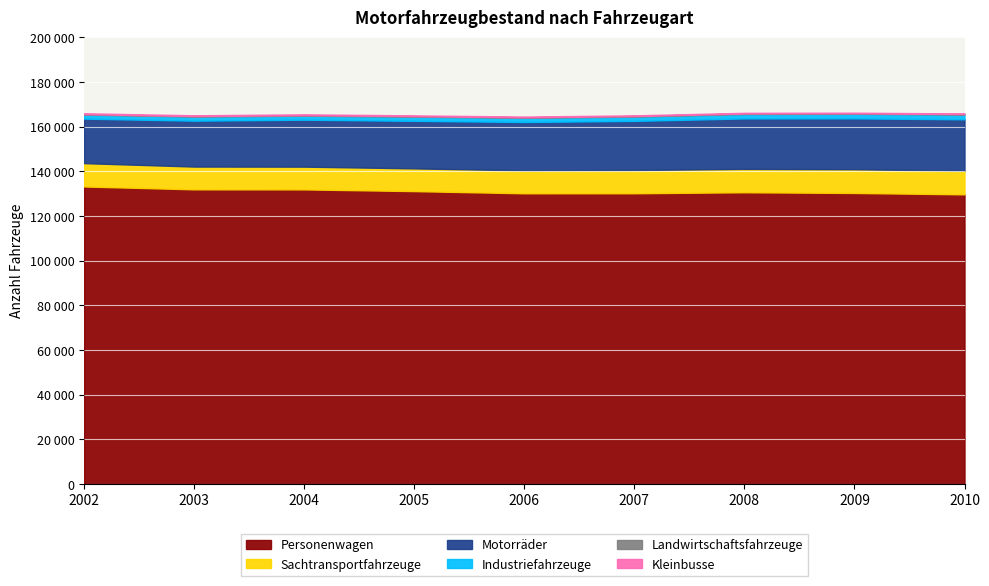

Where is the first local minimum for Kleinbusse?

2003